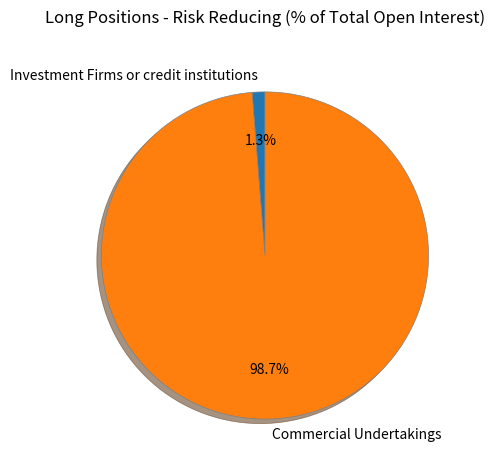

Rank the categories by value from lowest to highest.

Investment Firms or credit institutions, Commercial Undertakings